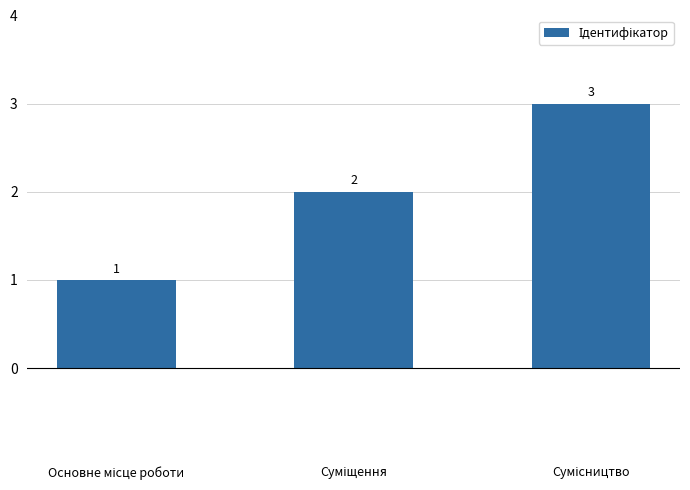

Count the values in the range 1 to 3.

3